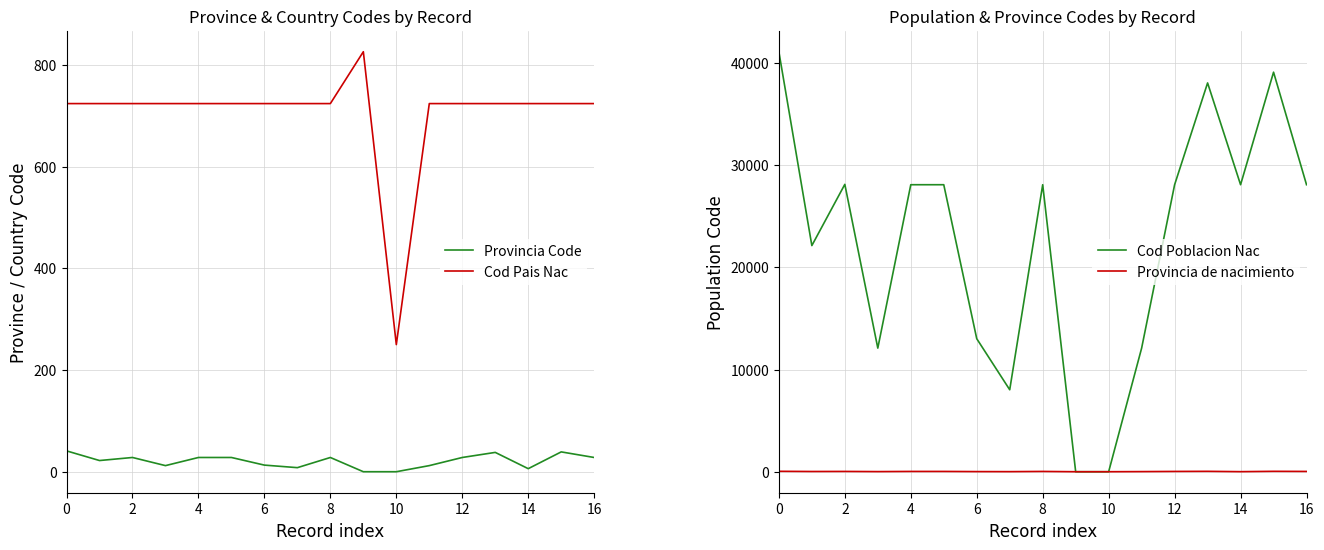

How many interior local peaks does the Provincia de nacimiento series have?

4